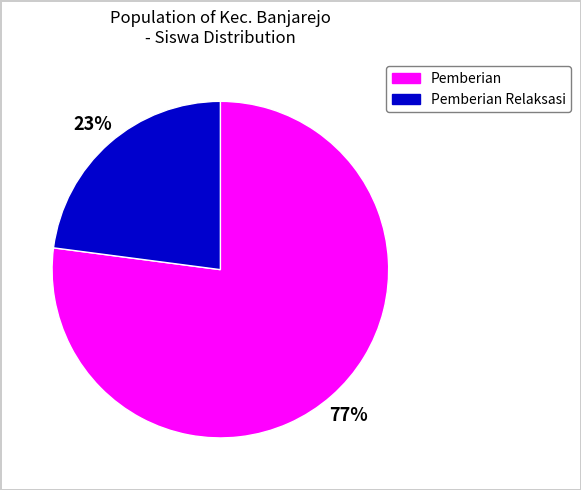

To the nearest percent, what is the difference between the largest and smallest slice percentages?

54%